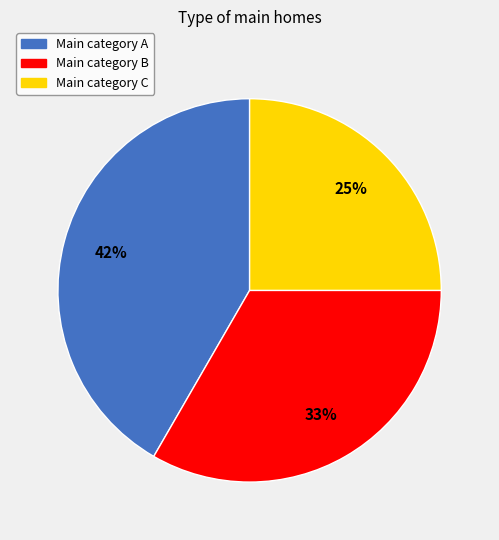

To the nearest percent, what is the average slice percentage?

33%